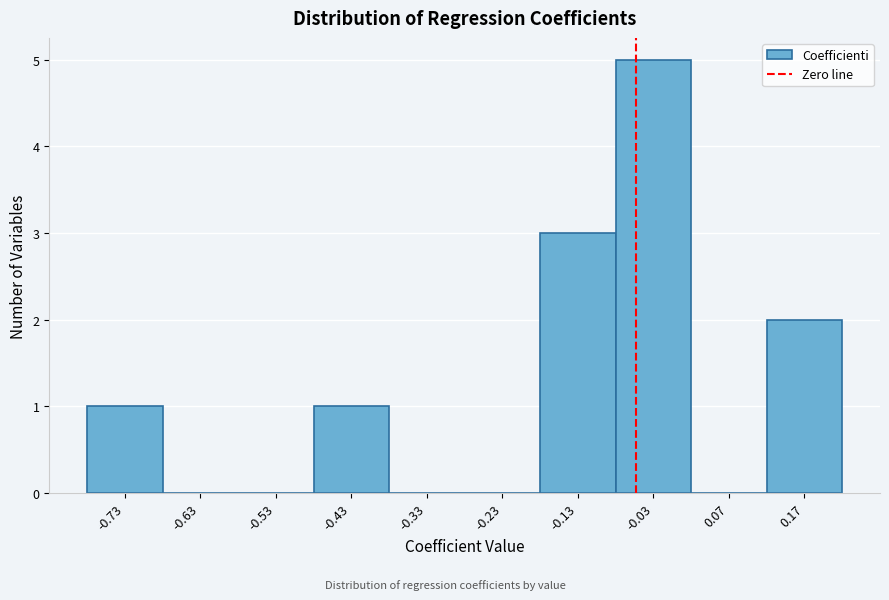

Reading right to left, what are all the values shown in this chart?

0.17=2	0.07=0	-0.03=5	-0.13=3	-0.23=0	-0.33=0	-0.43=1	-0.53=0	-0.63=0	-0.73=1